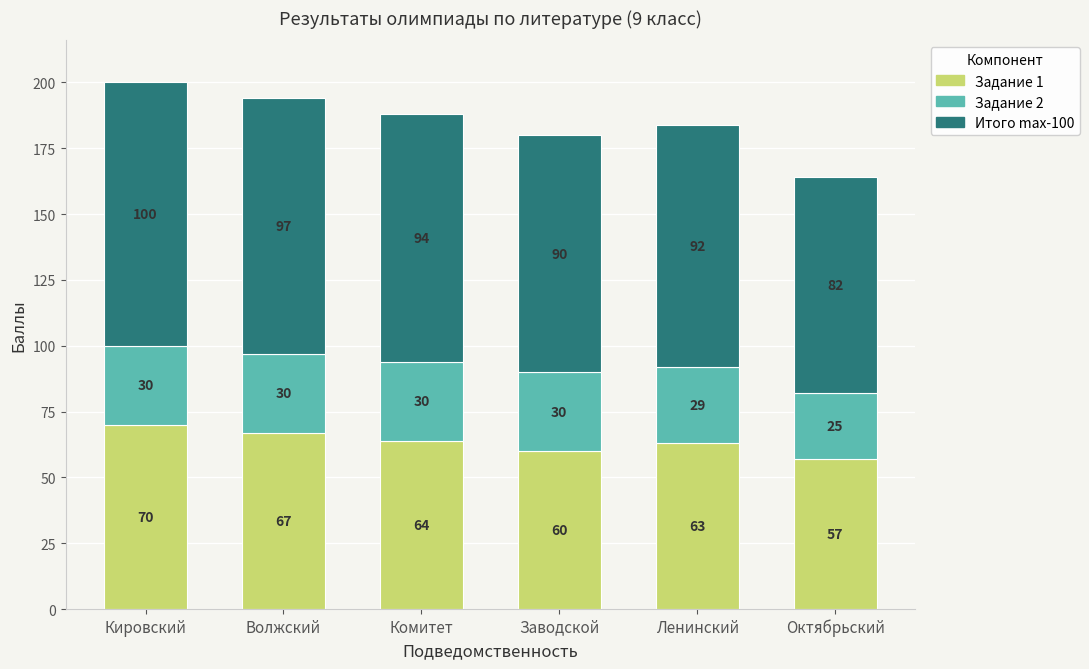

What is the difference between the Задание 1 values at Ленинский and Заводской?

3